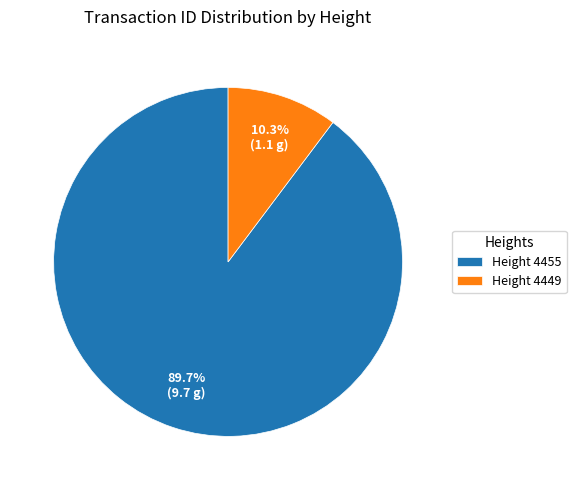

How many slices are in this pie chart?

2